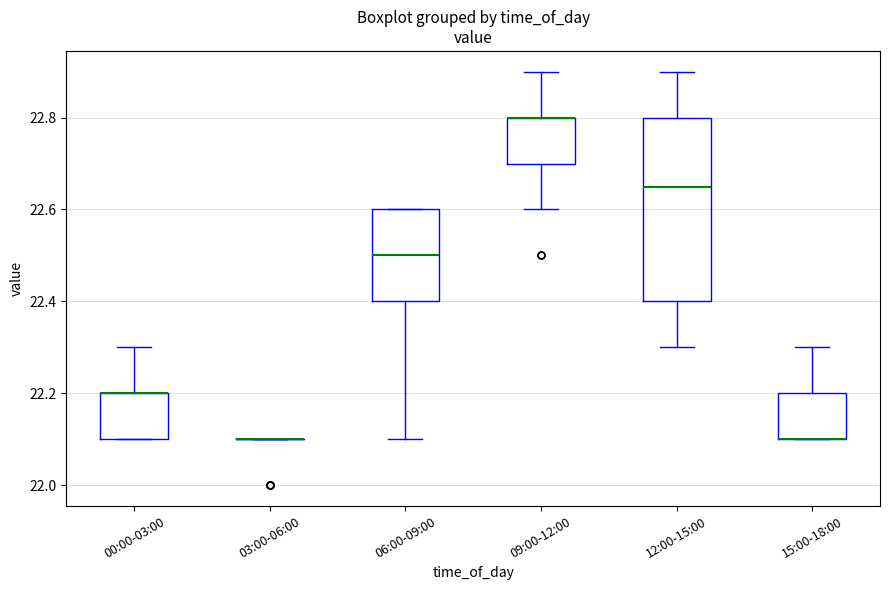

Where is the upper edge of the box for 06:00-09:00 on the y-axis? The values are not printed on the chart, so give them approximately, as read against the axis.

22.60